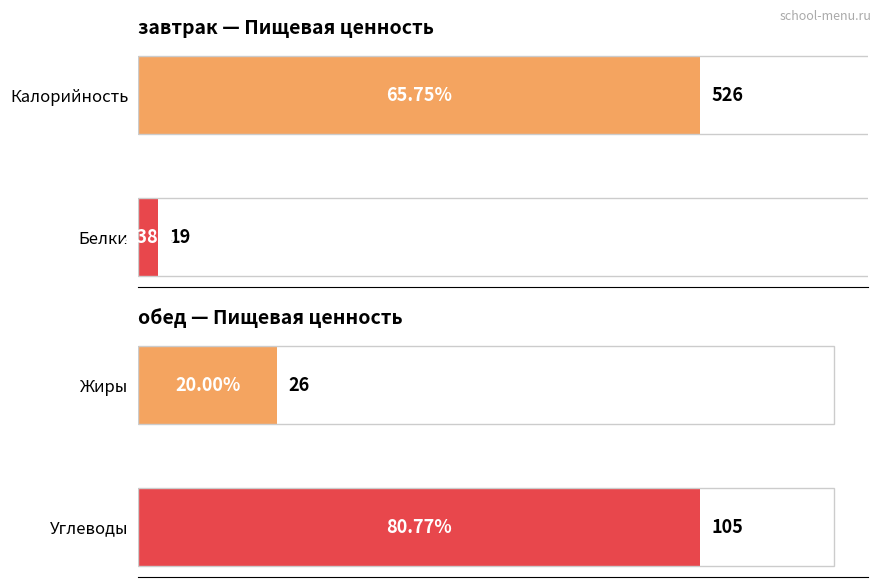

How many bars are there in total?

8